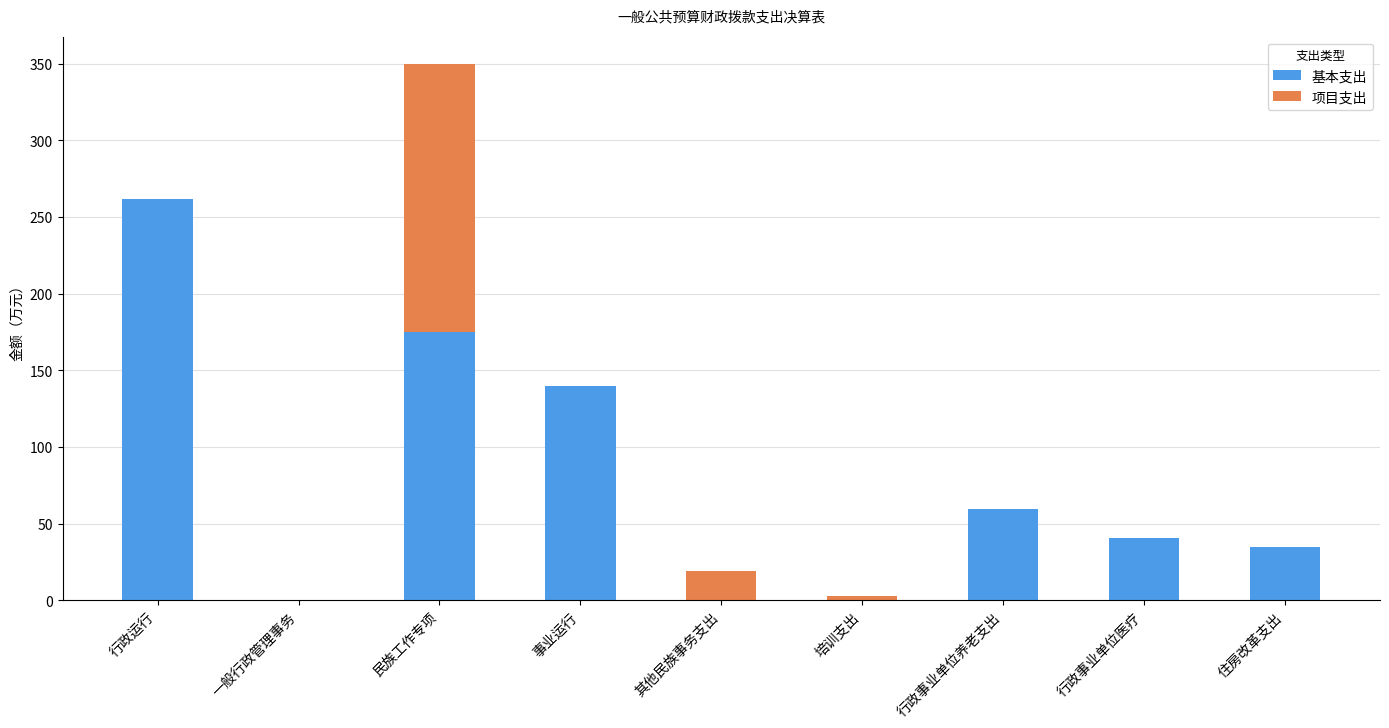

True or false: 基本支出 has a value of 59.5 at 行政事业单位养老支出.

True